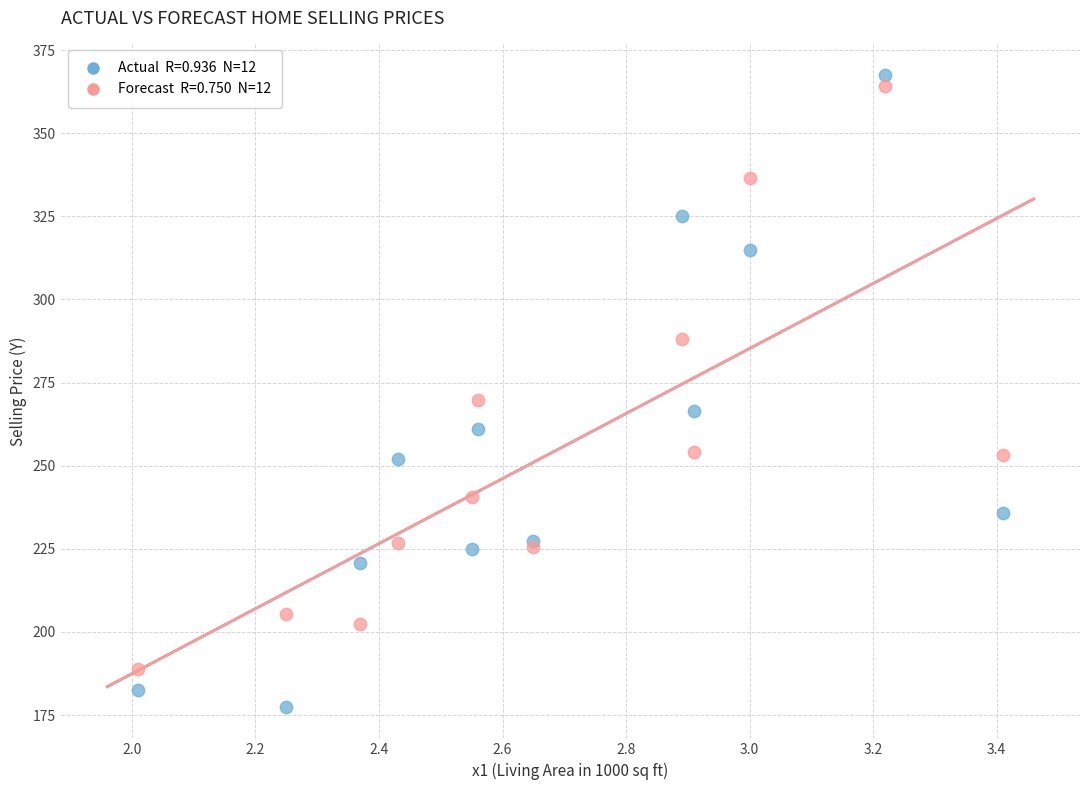

Across all series, what Y value is closest to 272?

269.7